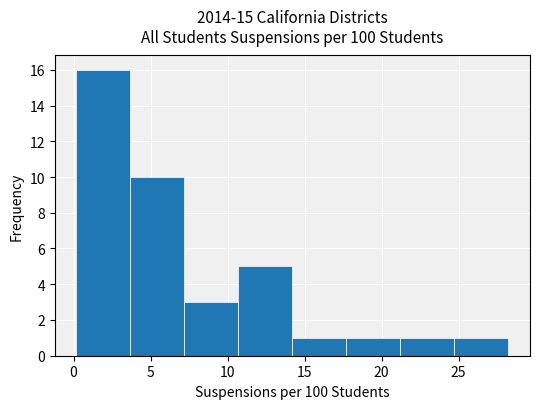

Reading left to right, transcribe this chart: for each bar, give the range it covers on the x-axis and its height. Neither the bar edges nor the heights are printed on the chart, so give them approximately, as read against the axes.

0.0 to 3.5: 16
3.5 to 7.0: 10
7.0 to 10.5: 3
10.5 to 14.0: 5
14.0 to 17.5: 1
17.5 to 21.0: 1
21.0 to 24.5: 1
24.5 to 28.0: 1